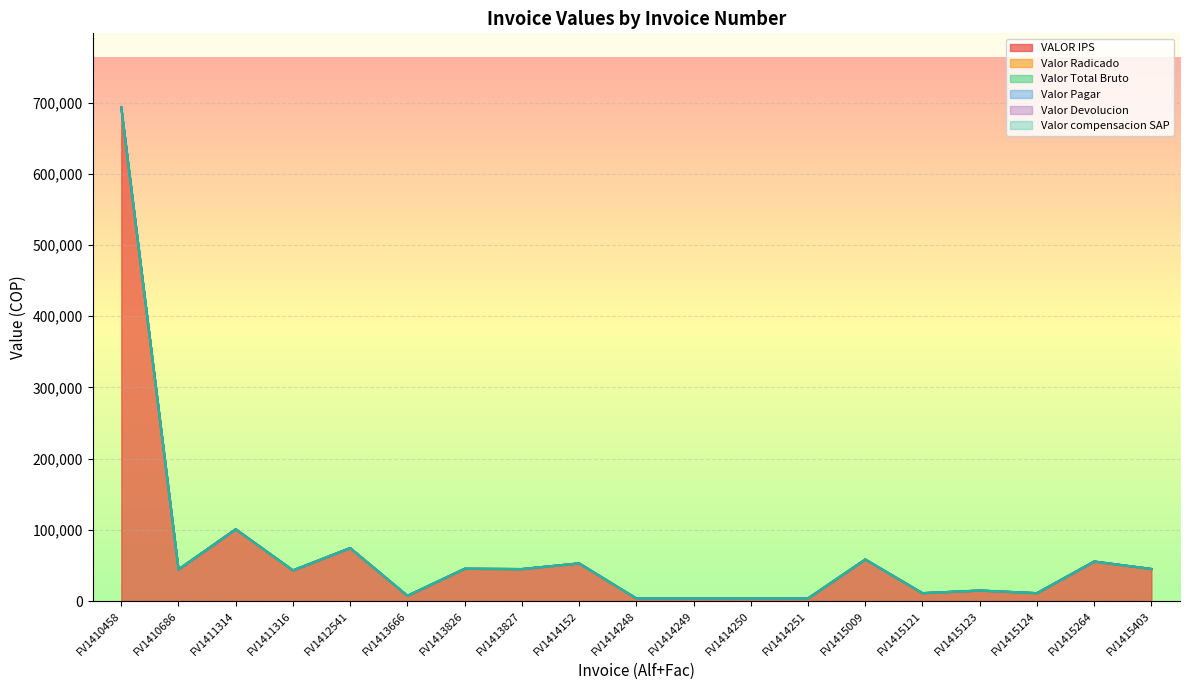

What is the total value across all series at FV1410686?

44442